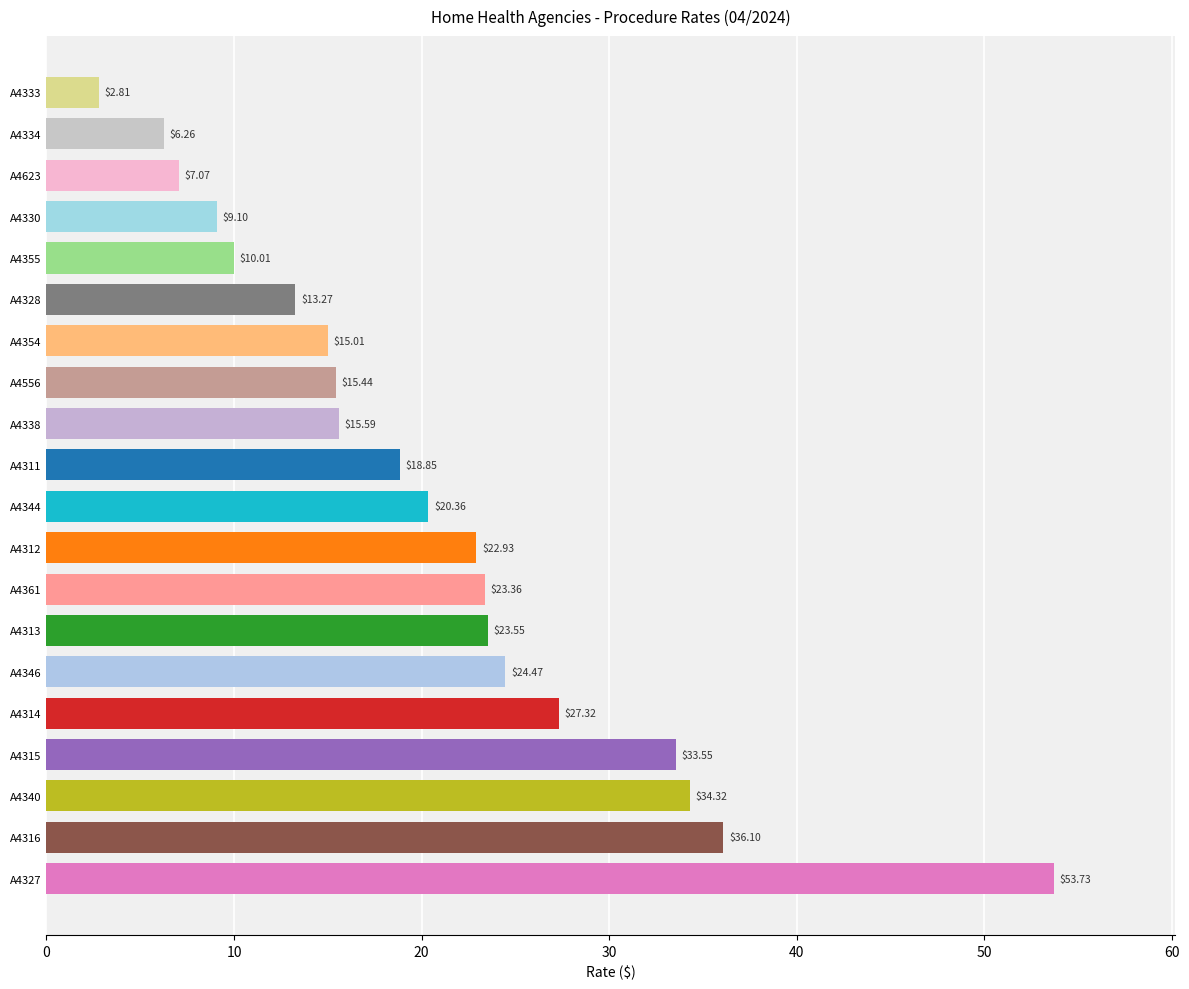

Where is the data nearest to the value 28?

A4314